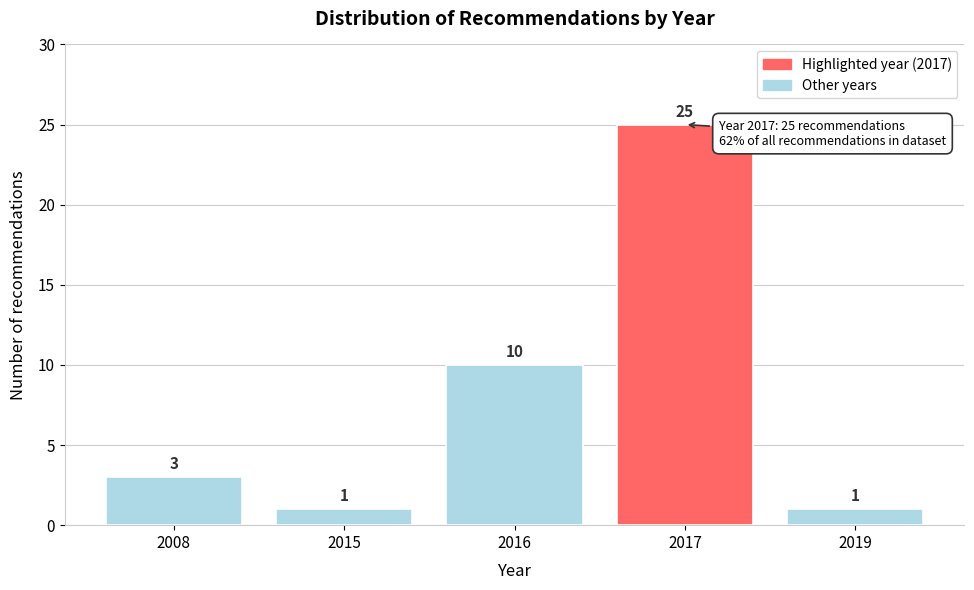

Reading left to right, what are all the values shown in this chart?

2008=3	2015=1	2016=10	2017=25	2019=1